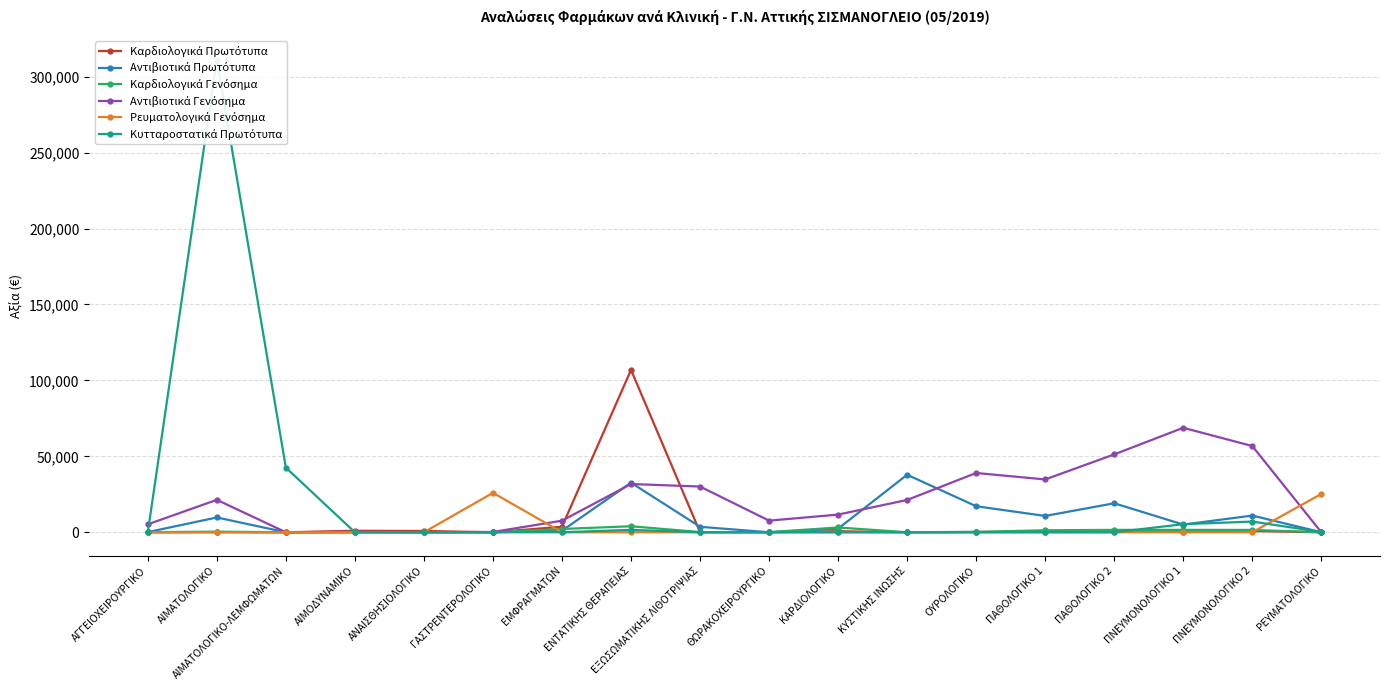

True or false: Καρδιολογικά Πρωτότυπα and Αντιβιοτικά Πρωτότυπα intersect in this chart.

True